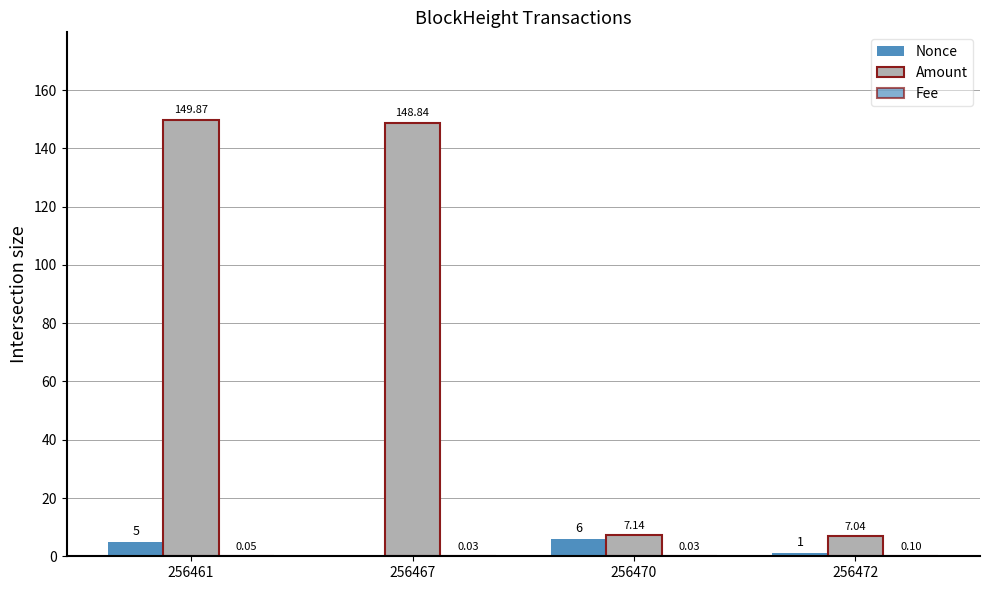

Count the Fee values in the range 0 to 1.

4